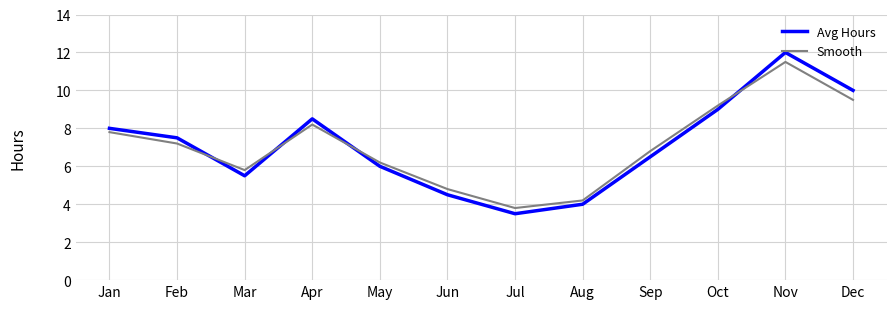

How many interior local peaks does the Smooth series have?

2